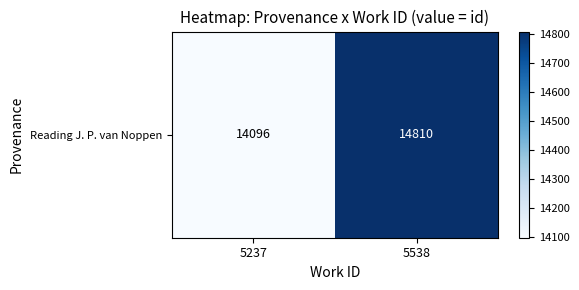

Reading right to left, what are all the values shown in this chart?

14810	14096